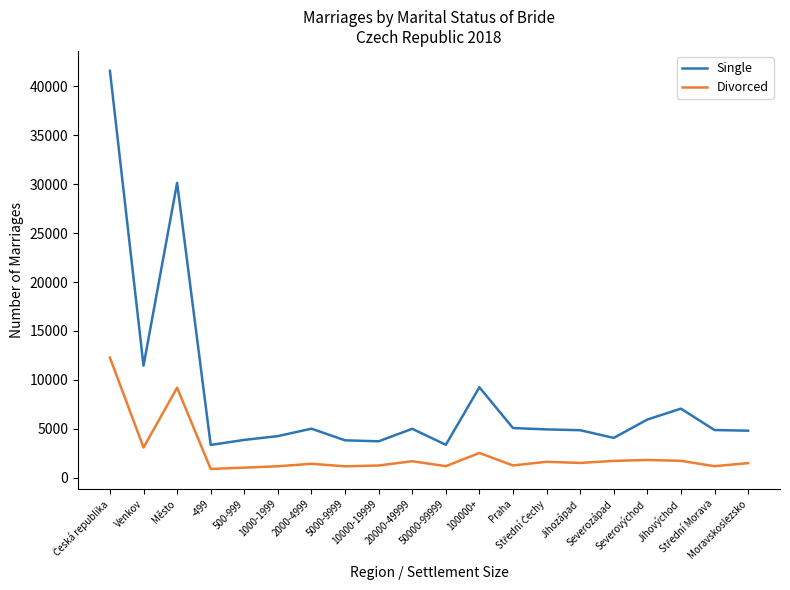

At how many categories does at least one series exceed 37637?

1